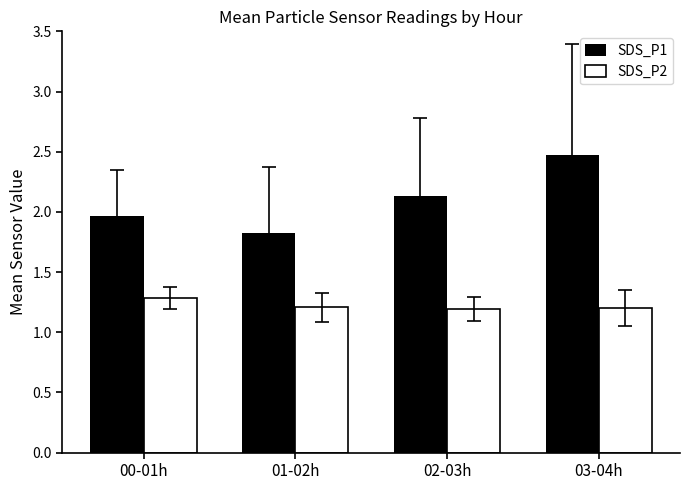

What is the difference between the highest and lowest values at 03-04h?

1.3